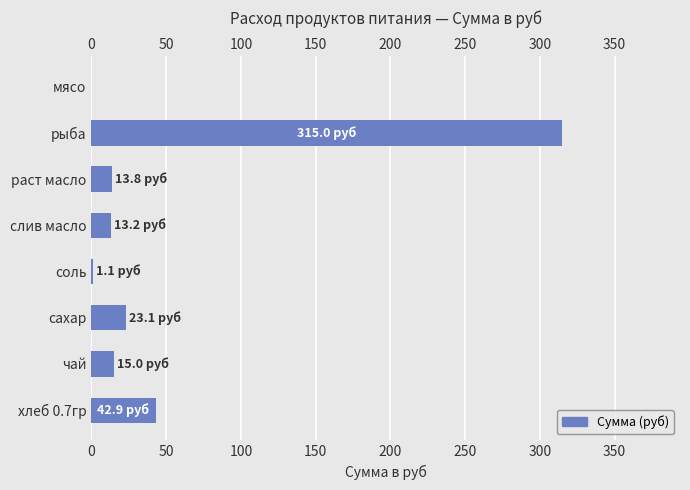

Where is the data nearest to the value 157?

хлеб 0.7гр